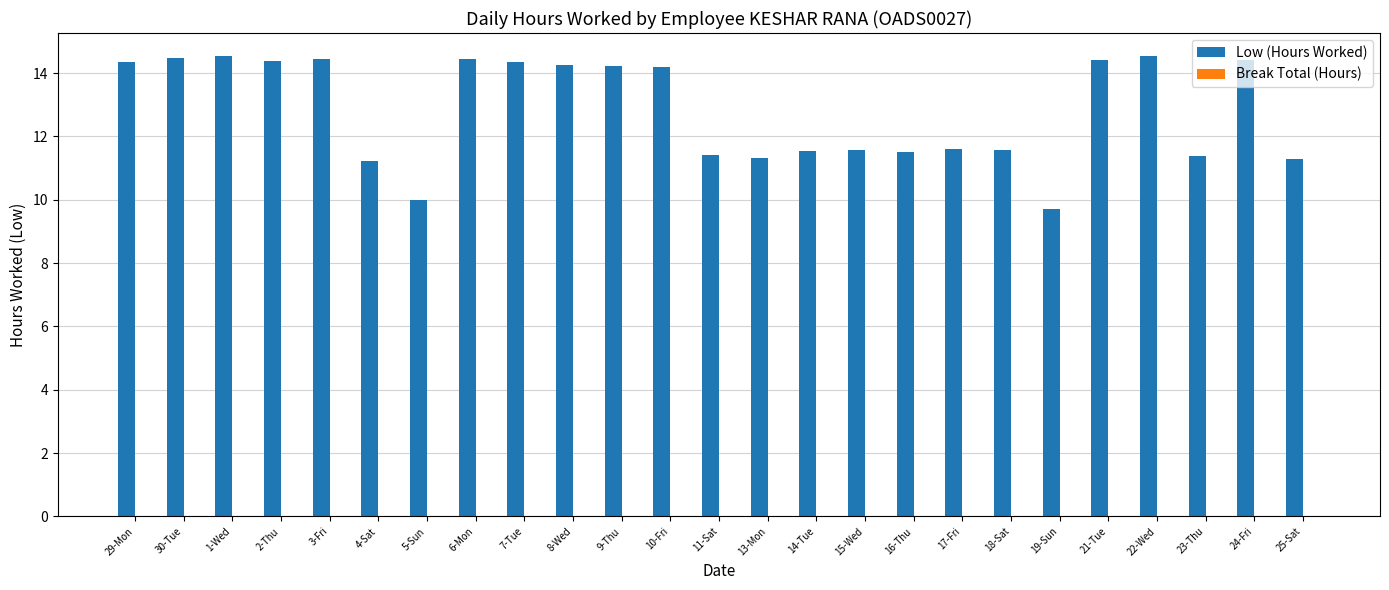

What is the label of the 23rd bar from the right?

1-Wed